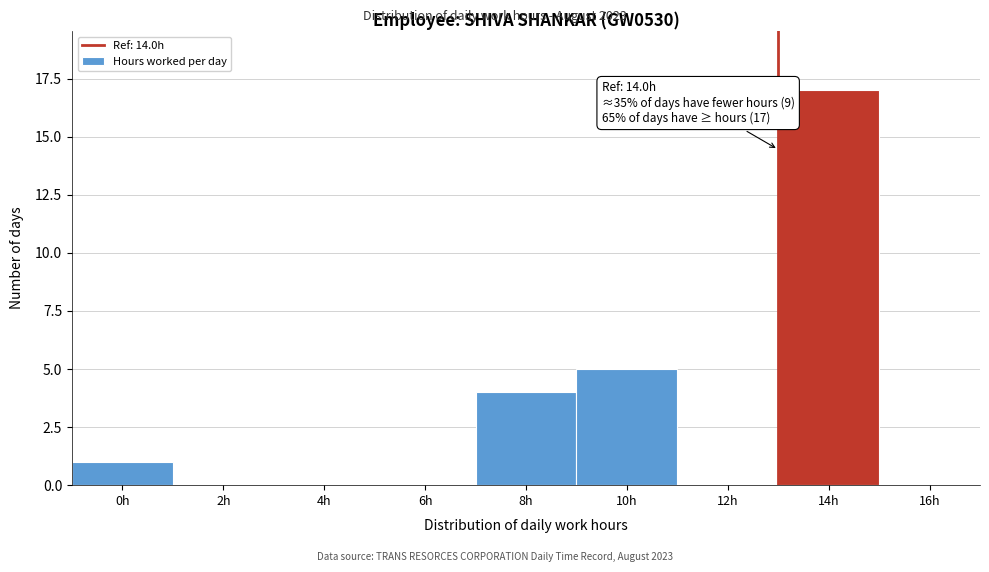

Reading right to left, transcribe all the data shown in this chart.

16h=0	14h=17	12h=0	10h=5	8h=4	6h=0	4h=0	2h=0	0h=1